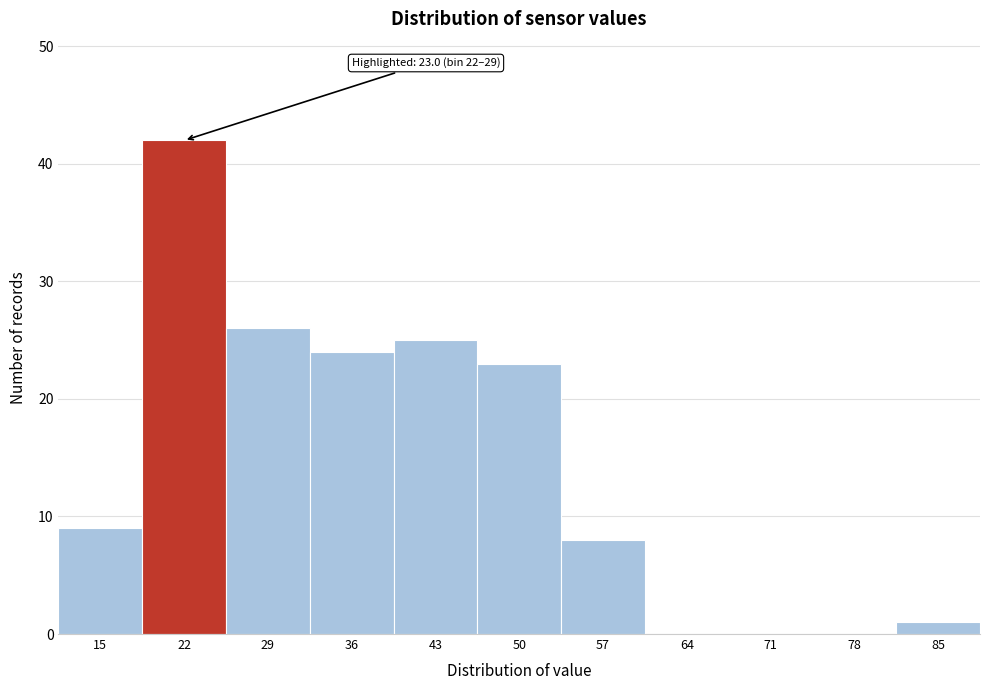

Reading right to left, transcribe all the data shown in this chart.

85=1	78=0	71=0	64=0	57=8	50=23	43=25	36=24	29=26	22=42	15=9